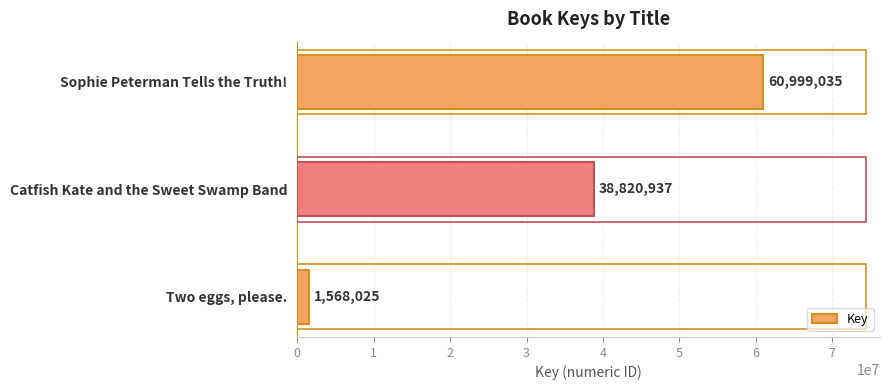

Rank the categories by value from lowest to highest.

Two eggs, please., Catfish Kate and the Sweet Swamp Band, Sophie Peterman Tells the Truth!